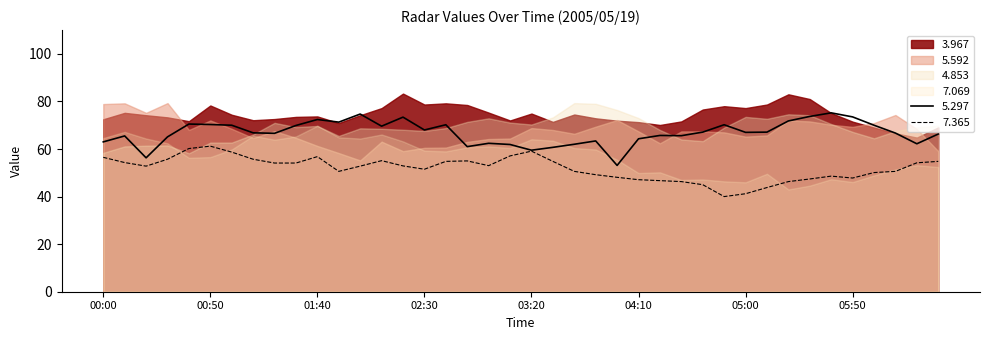

Which series has the largest total across all categories?

3.967